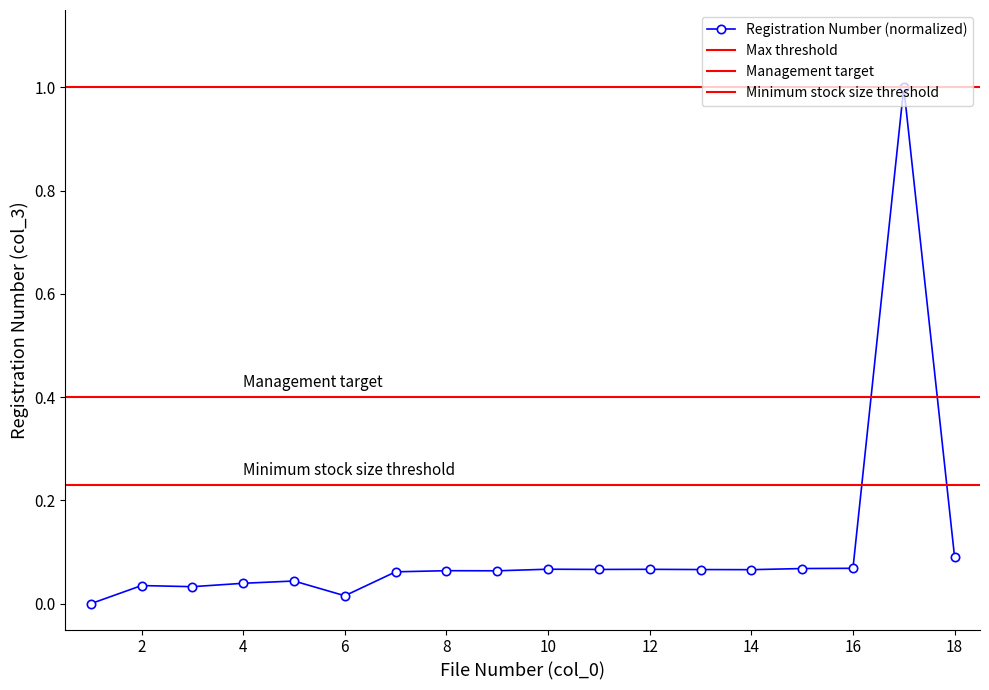

What is the maximum value shown in the chart?

1.0